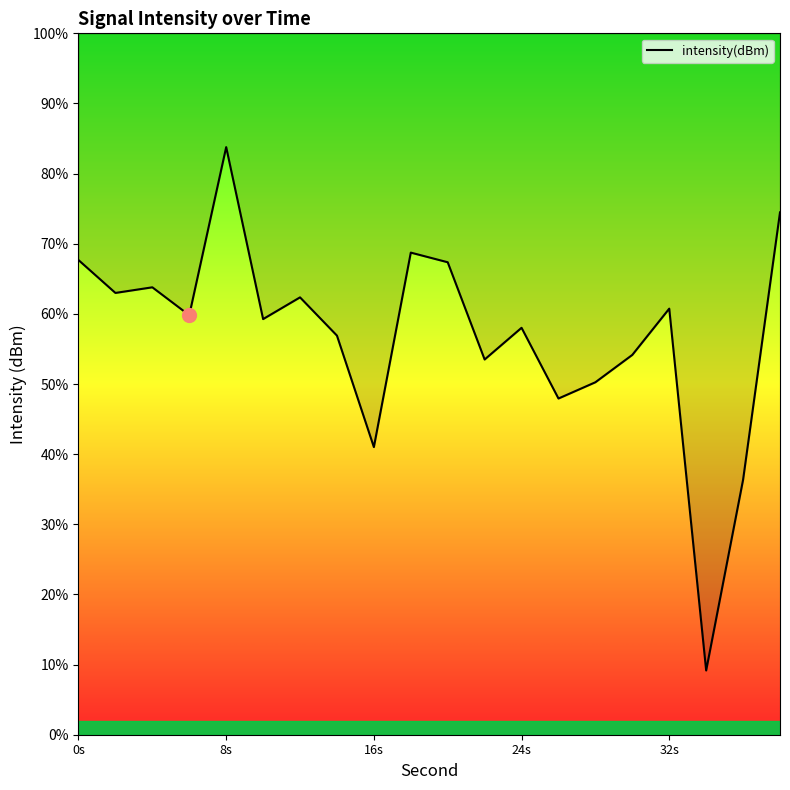

Is this an area chart (filled region under the line)?

Yes